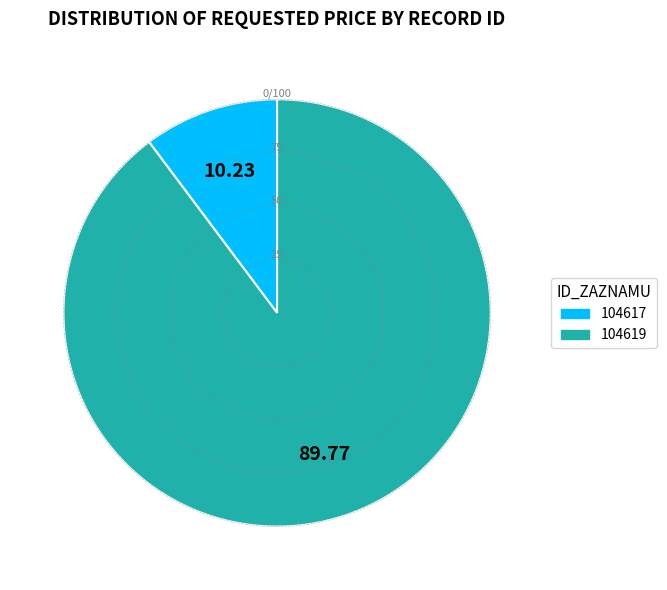

Approximately how many times larger is the value at 104619 compared to 104617?

8.8